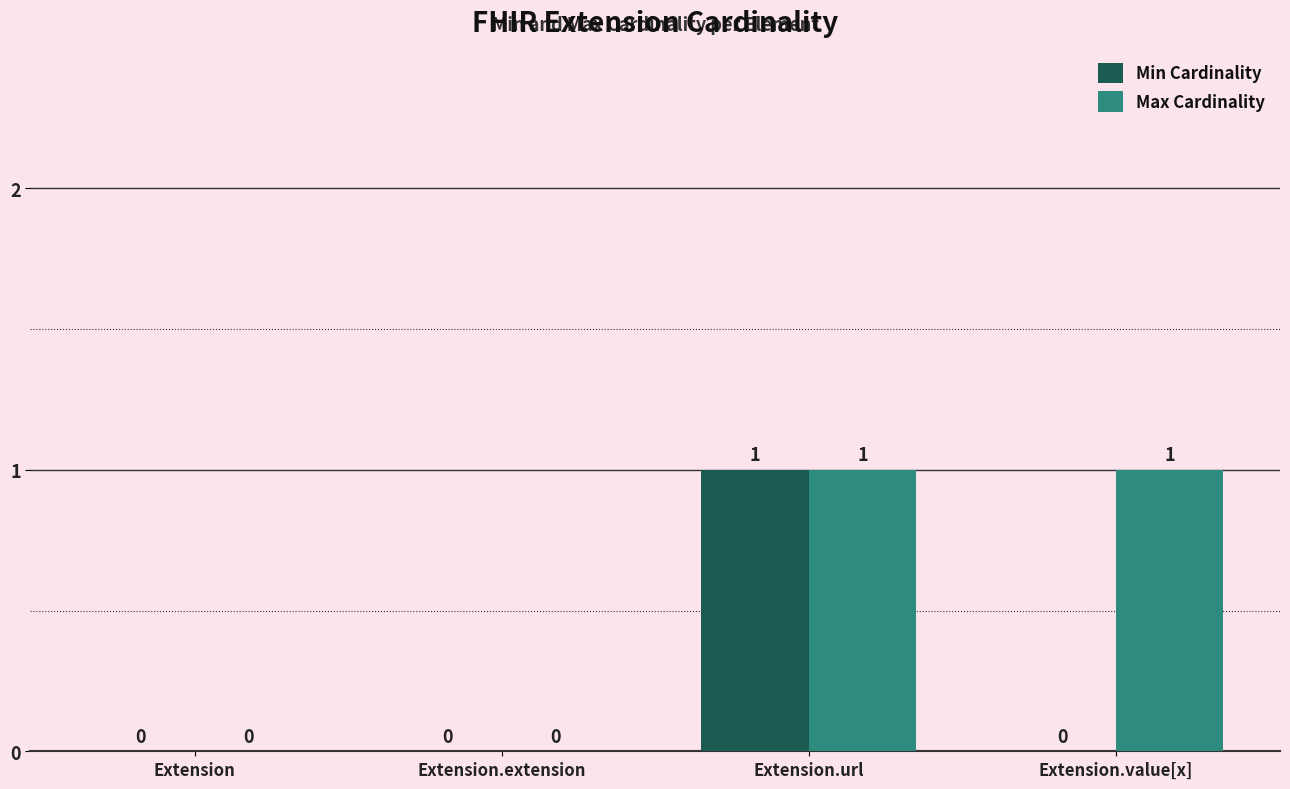

Which series has the largest total across all categories?

Max Cardinality